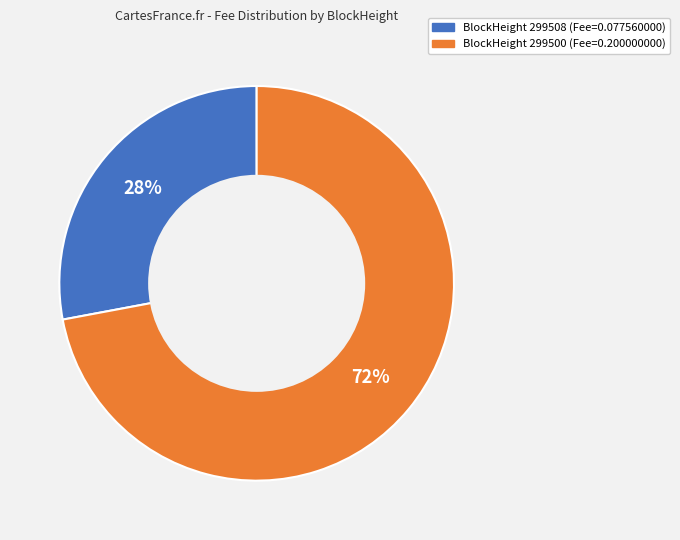

The BlockHeight 299508 (Fee=0.077560000) slice represents 41% of the pie. True or false?

False